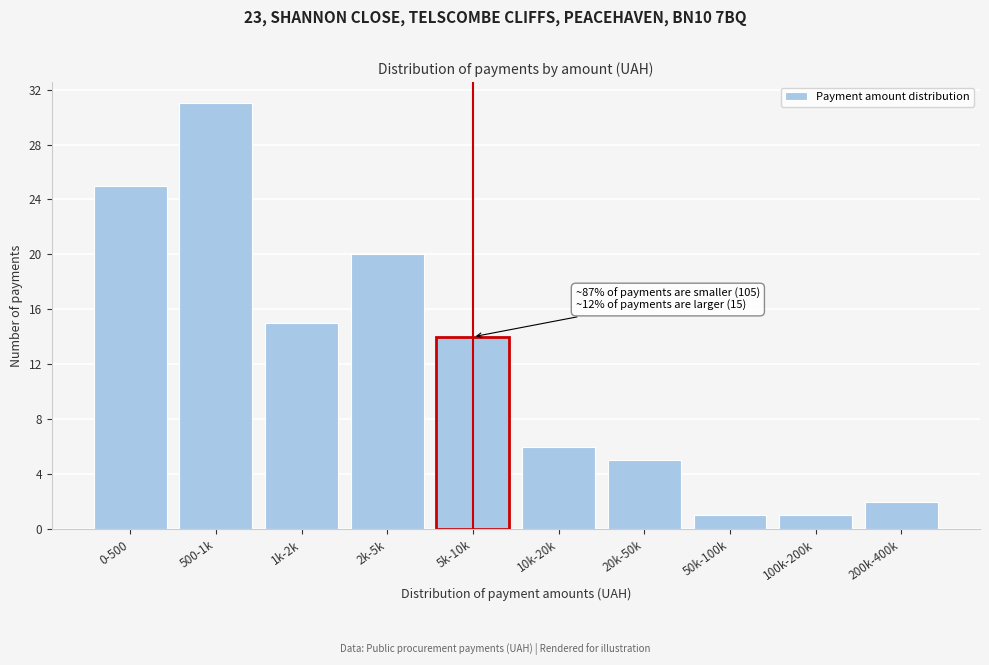

Reading right to left, transcribe all the data shown in this chart.

2	1	1	5	6	14	20	15	31	25